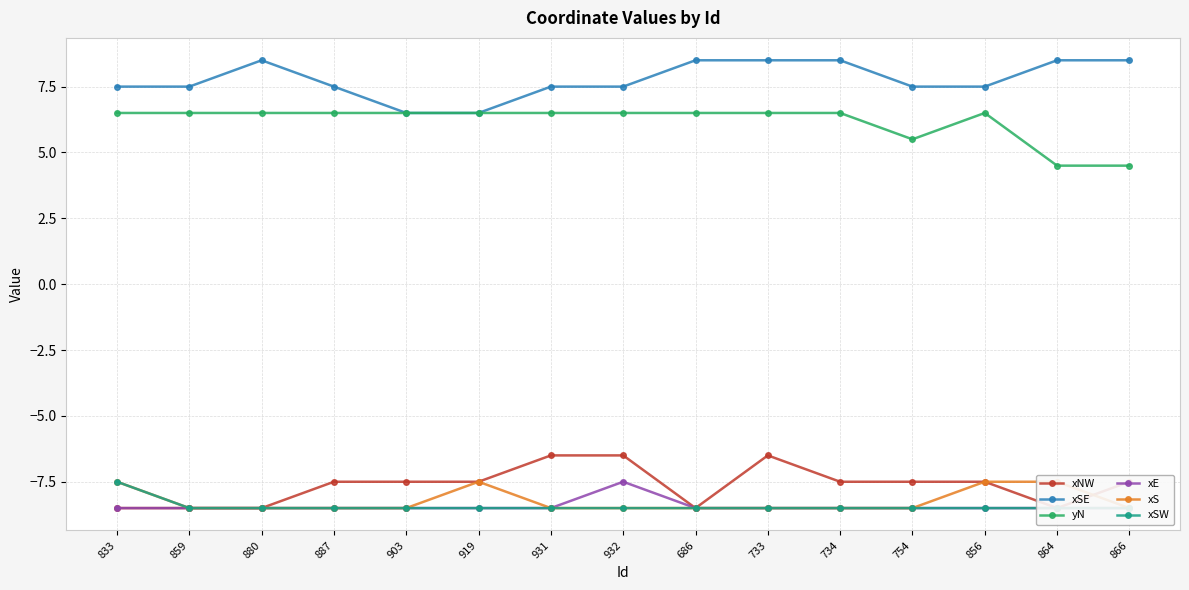

Rank the series at 686 from highest to lowest value.

xSE, yN, xNW, xE, xS, xSW